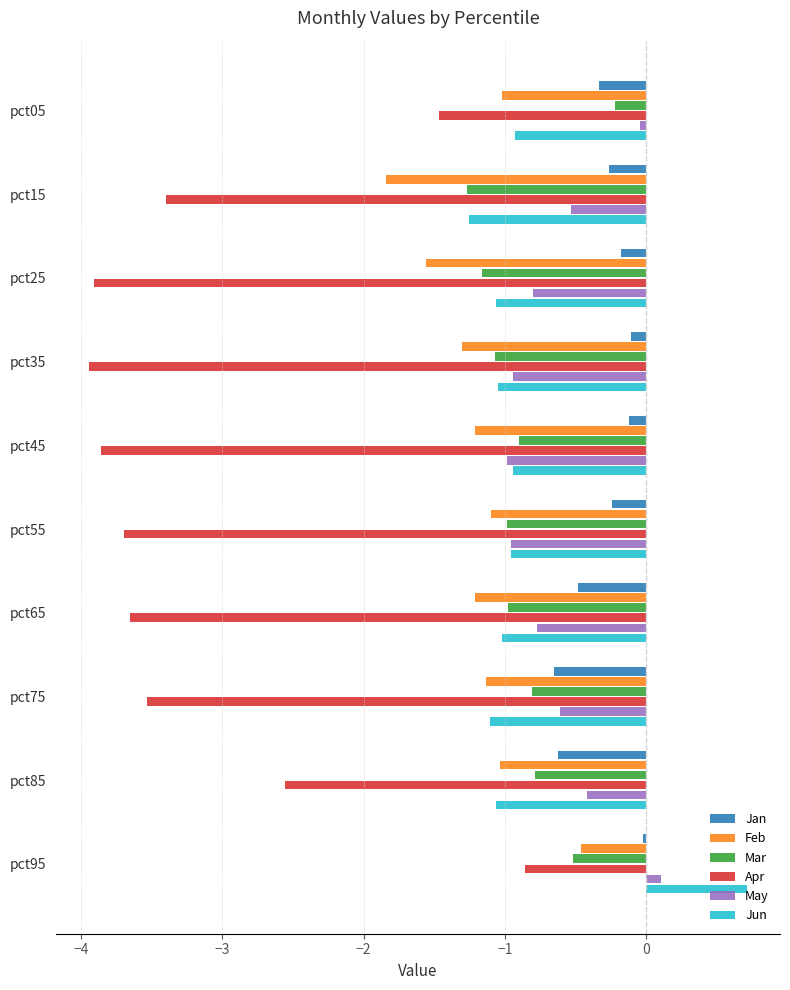

How many data points does each series have?

10